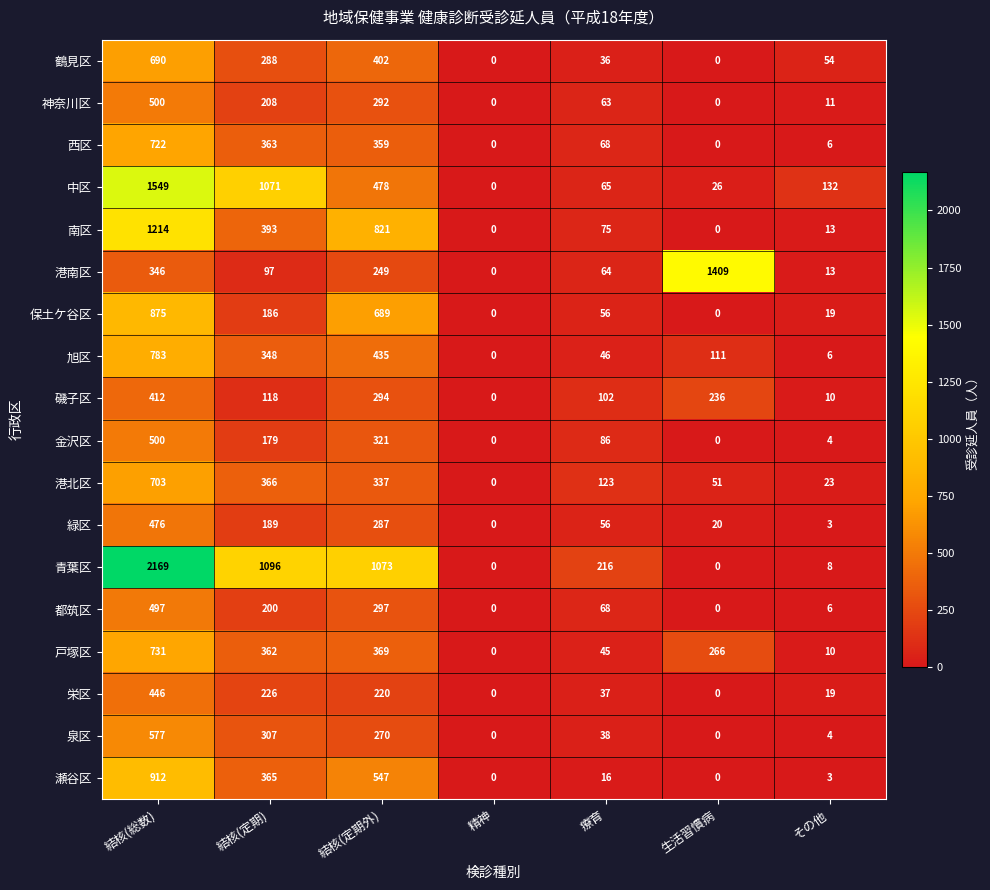

What is the maximum value for 港南区?

1409